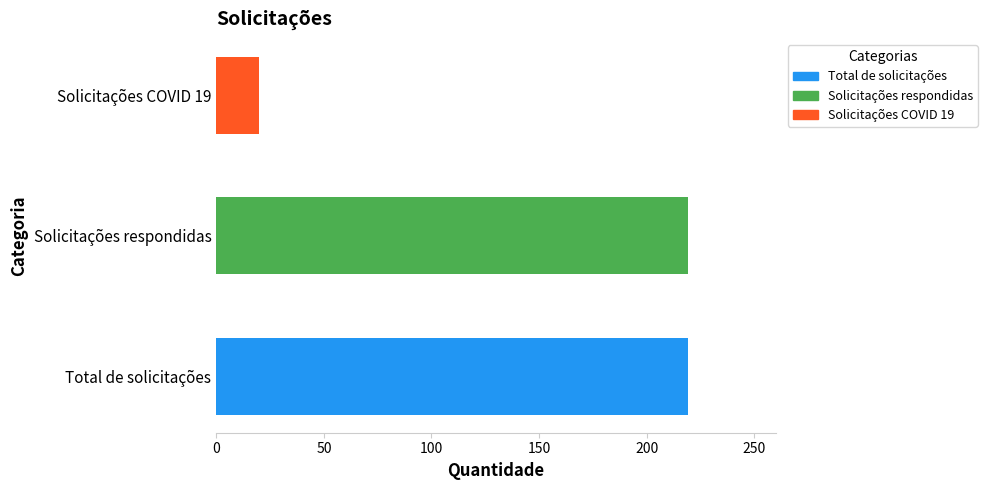

What is the average value?

153